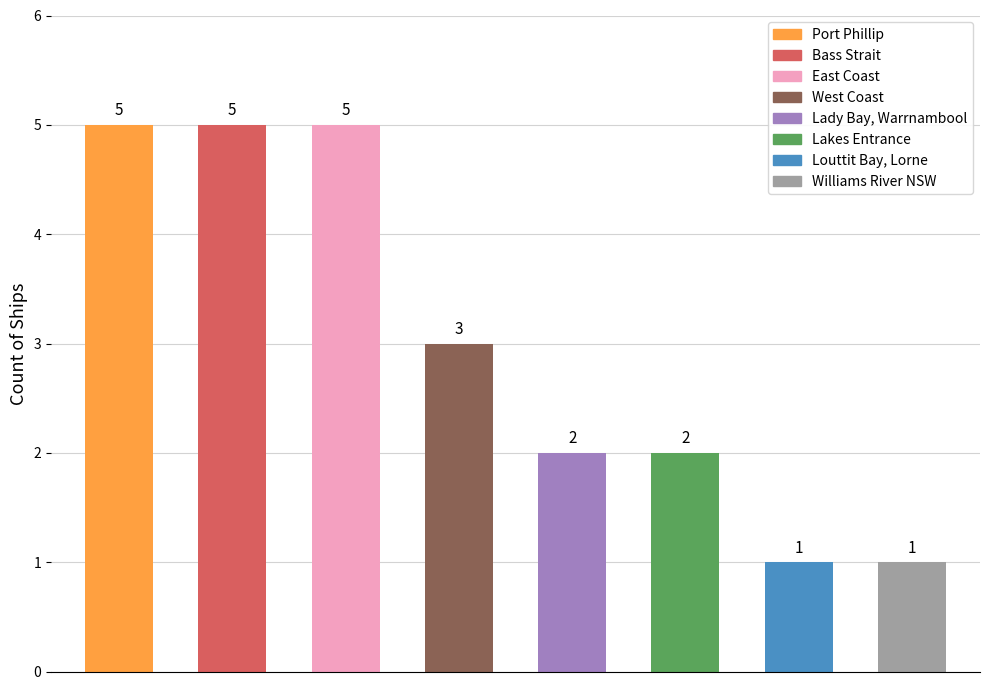

What is the value of the 3rd bar from the left?

5